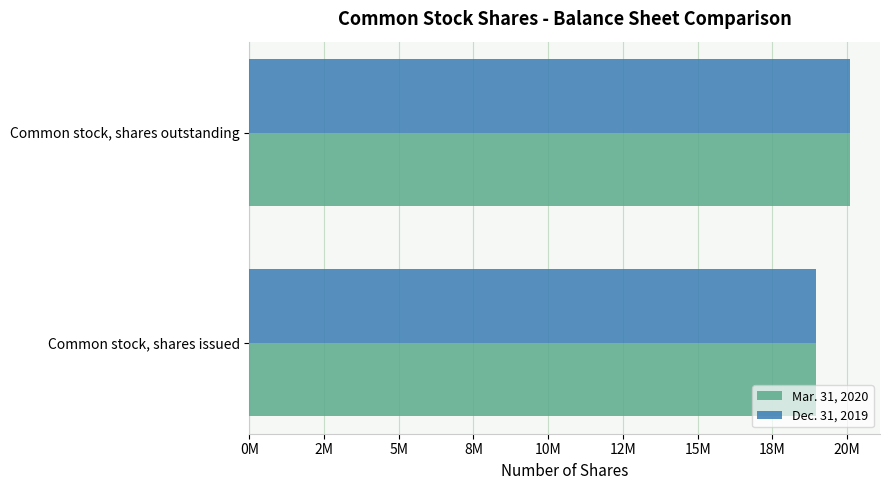

What are all the series names shown in the legend?

Mar. 31, 2020, Dec. 31, 2019